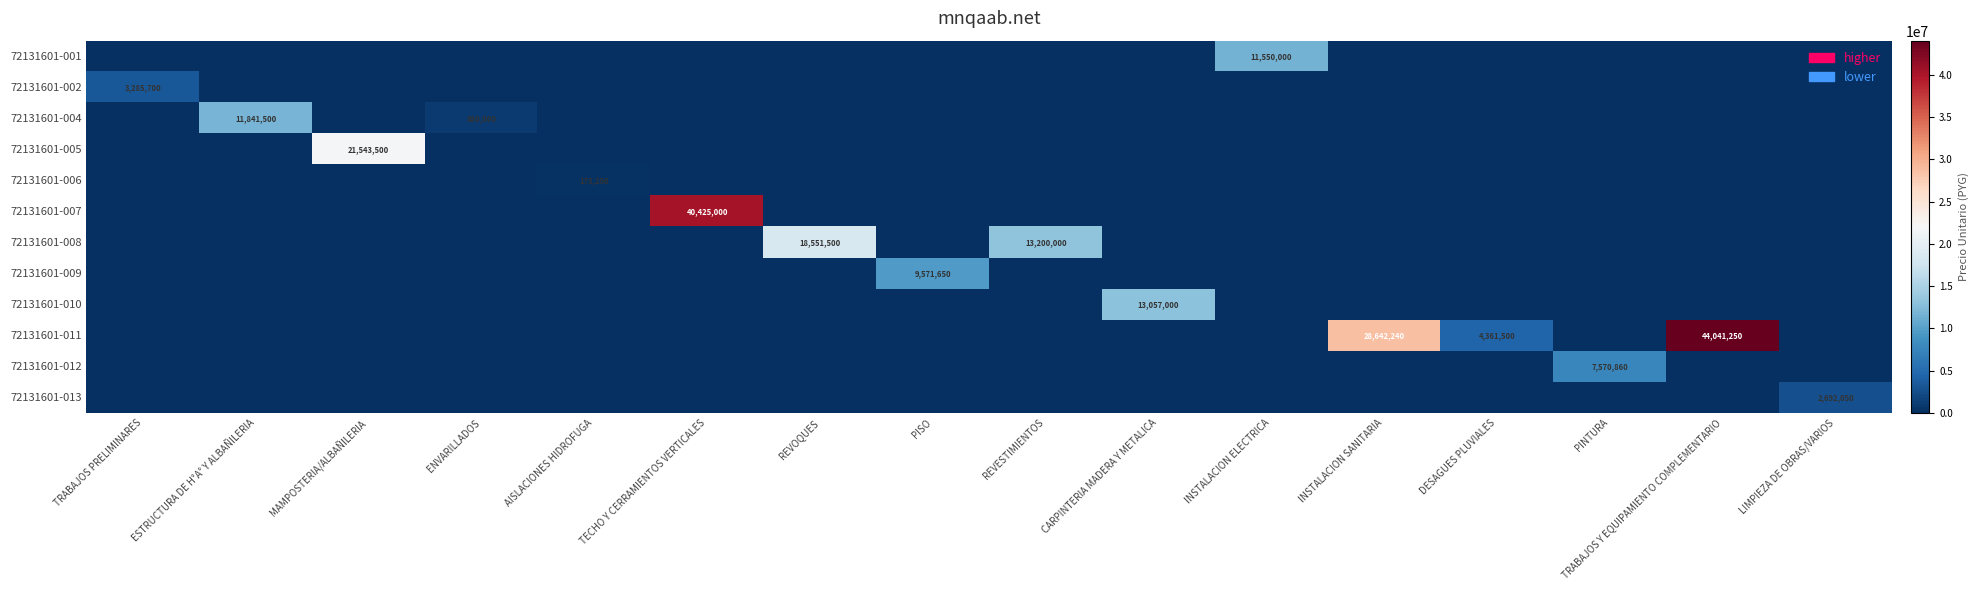

How many distinct data groups are displayed?

12